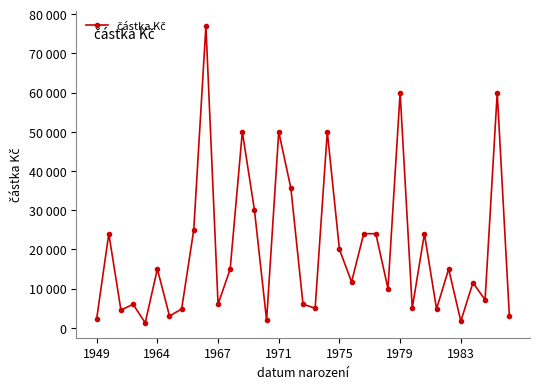

Does the chart have visible grid lines?

No